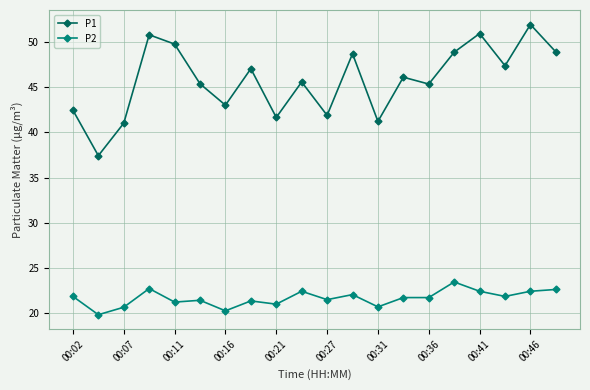

In P1, how many points are higher than both neighbors (excluding endpoints)?

7